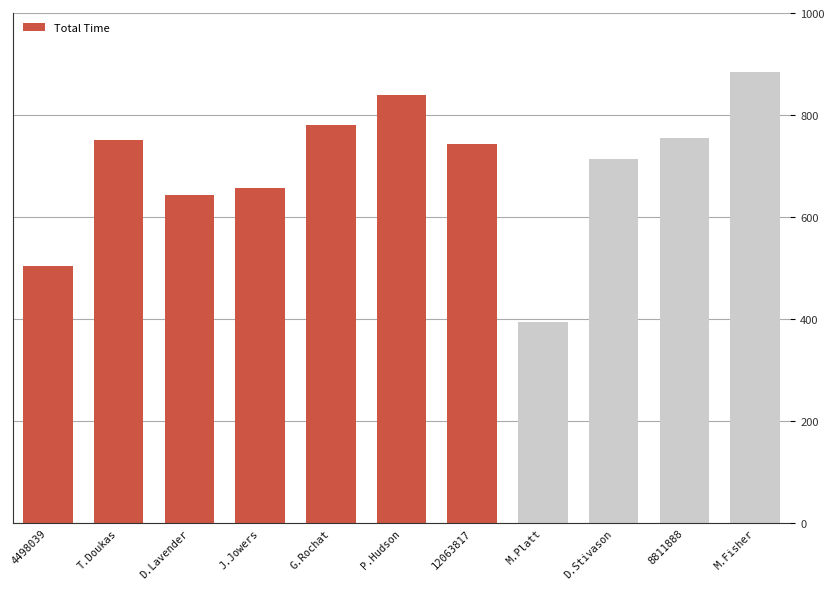

The value at P.Hudson is 1240.1. True or false?

False